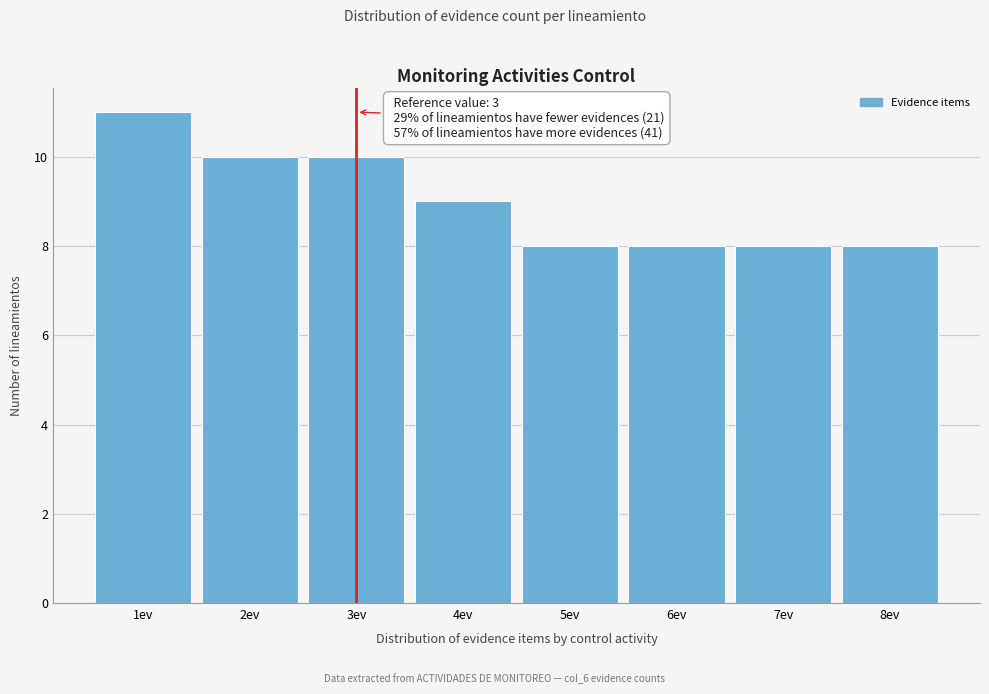

Over which range of the x-axis is the bar tallest?

0.5 to 1.5